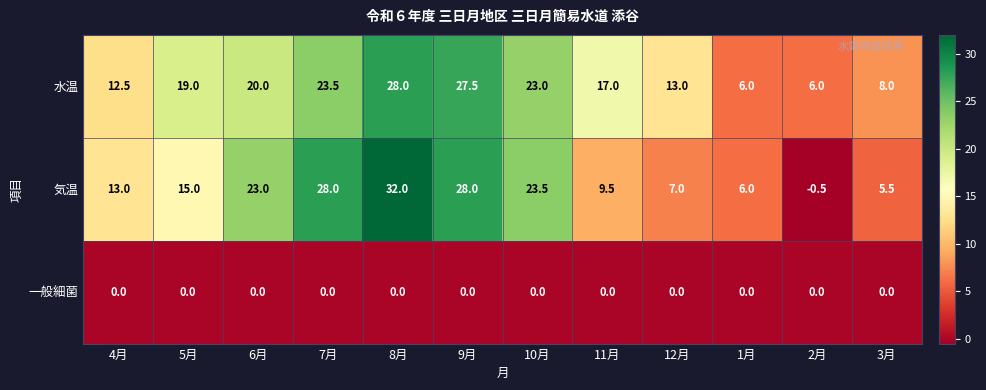

What is the average value of the 水温 series?

17.0